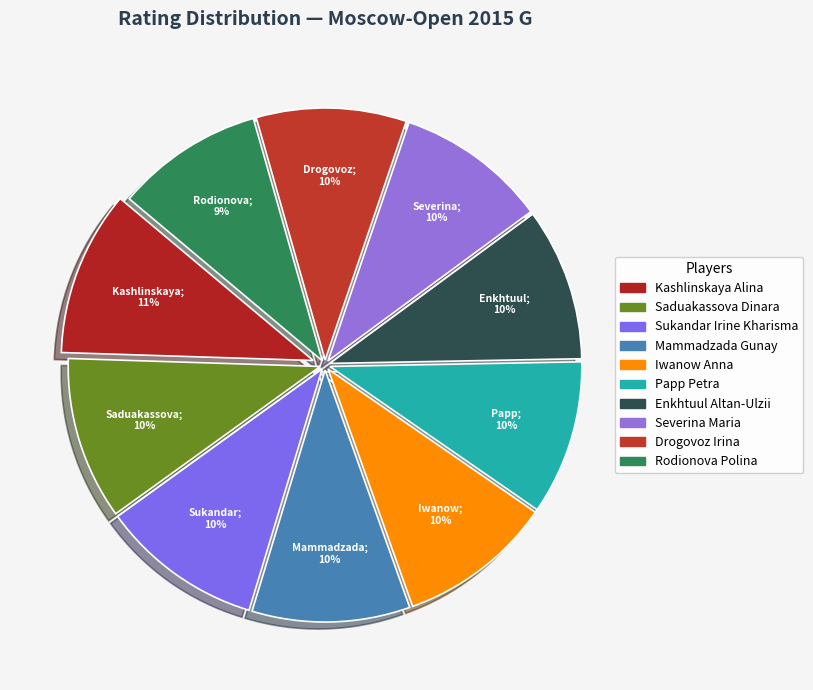

Which slice is the smallest?

Rodionova Polina